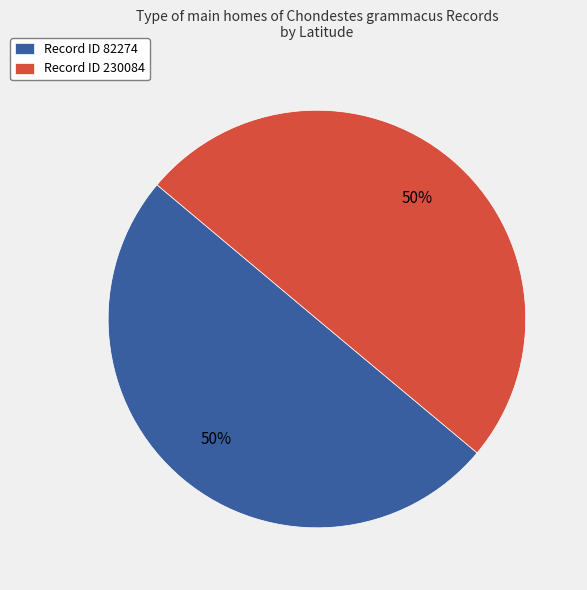

Combined, do Record ID 82274 and Record ID 230084 account for over 50%?

Yes